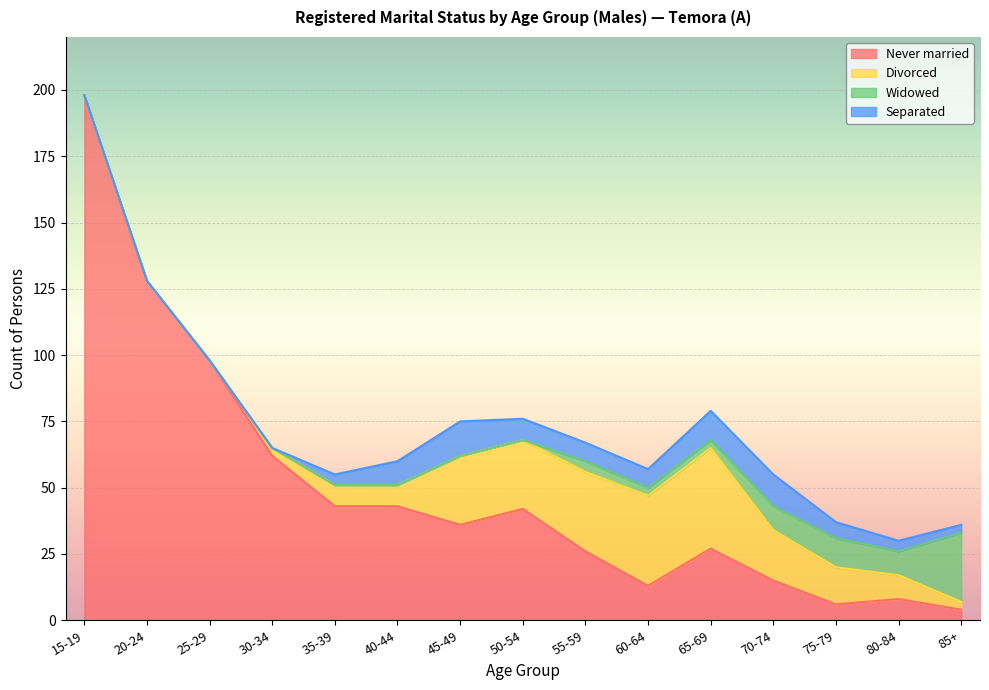

In Divorced, how many points are higher than both neighbors (excluding endpoints)?

1